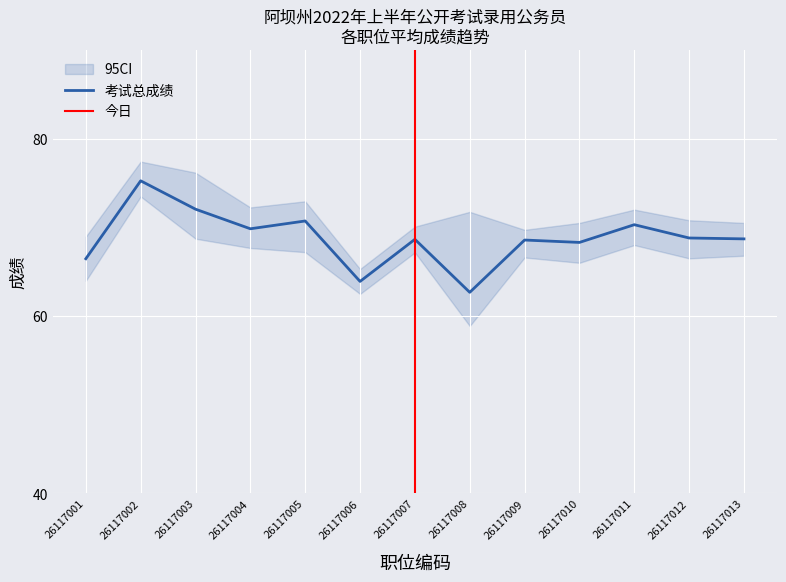

The value of 考试总成绩 at 26117004 is 45.5. True or false?

False